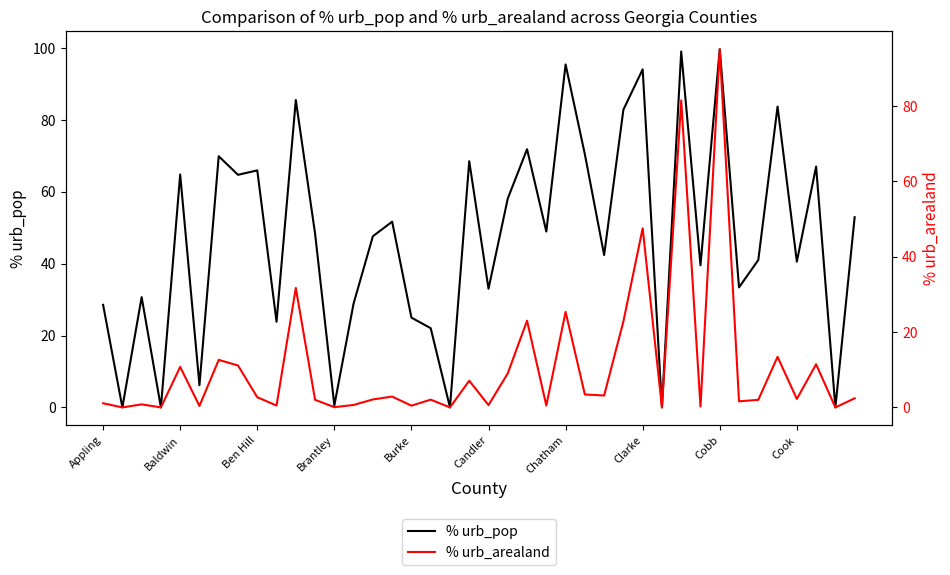

True or false: % urb_arealand and % urb_pop cross at least once.

False